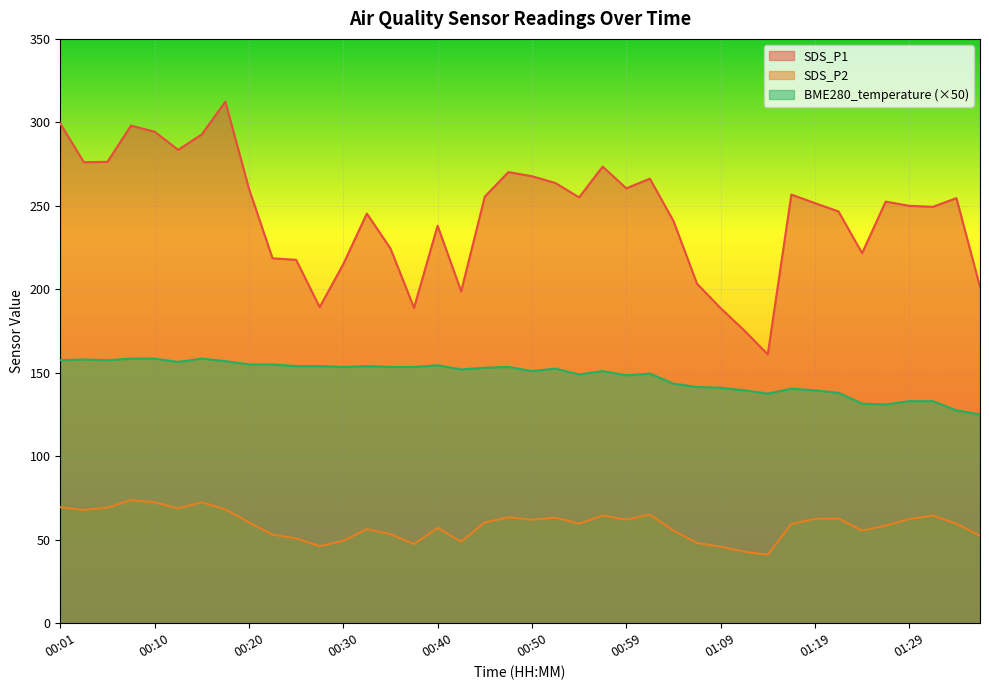

List the labels in order of BME280_temperature value, largest first.

00:08, 00:10, 00:15, 00:03, 00:01, 00:06, 00:18, 00:13, 00:20, 00:23, 00:40, 00:25, 00:28, 00:32, 00:30, 00:35, 00:37, 00:47, 00:45, 00:52, 00:42, 00:50, 00:57, 01:02, 00:54, 00:59, 01:04, 01:07, 01:09, 01:17, 01:12, 01:19, 01:22, 01:14, 01:29, 01:31, 01:24, 01:27, 01:34, 01:36